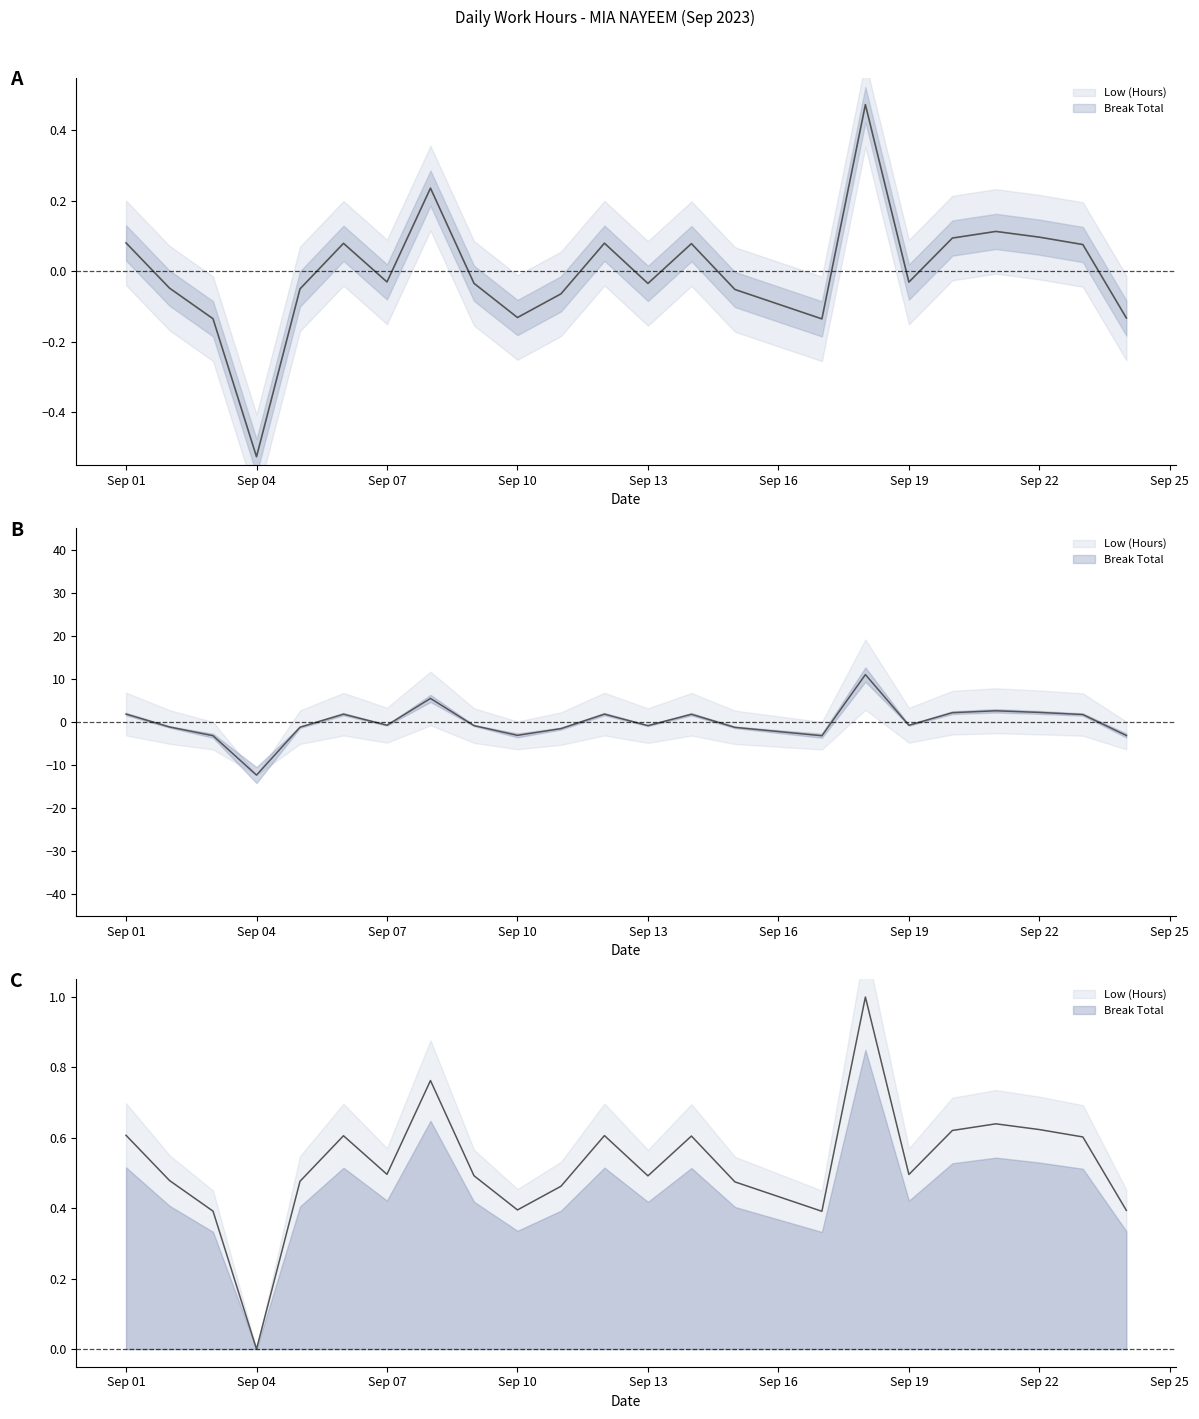

Where does the data first go above 0?

Sep 01